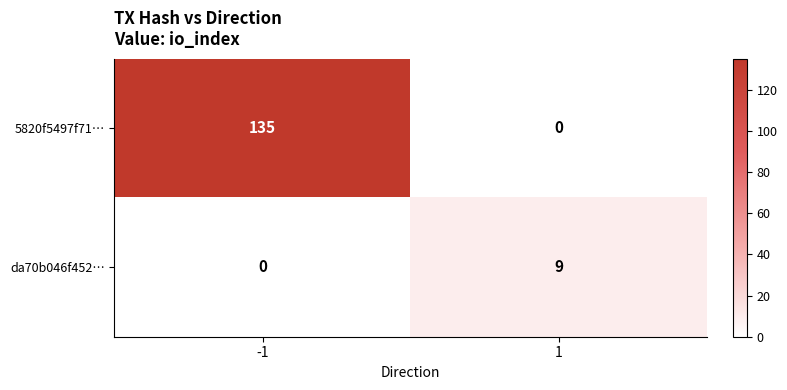

What is the total value across all series at 1?

9